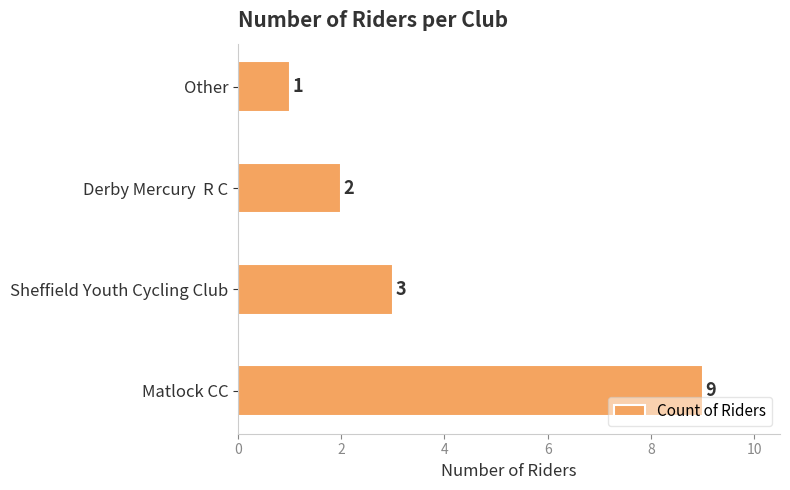

At which label is the value closest to 5?

Sheffield Youth Cycling Club